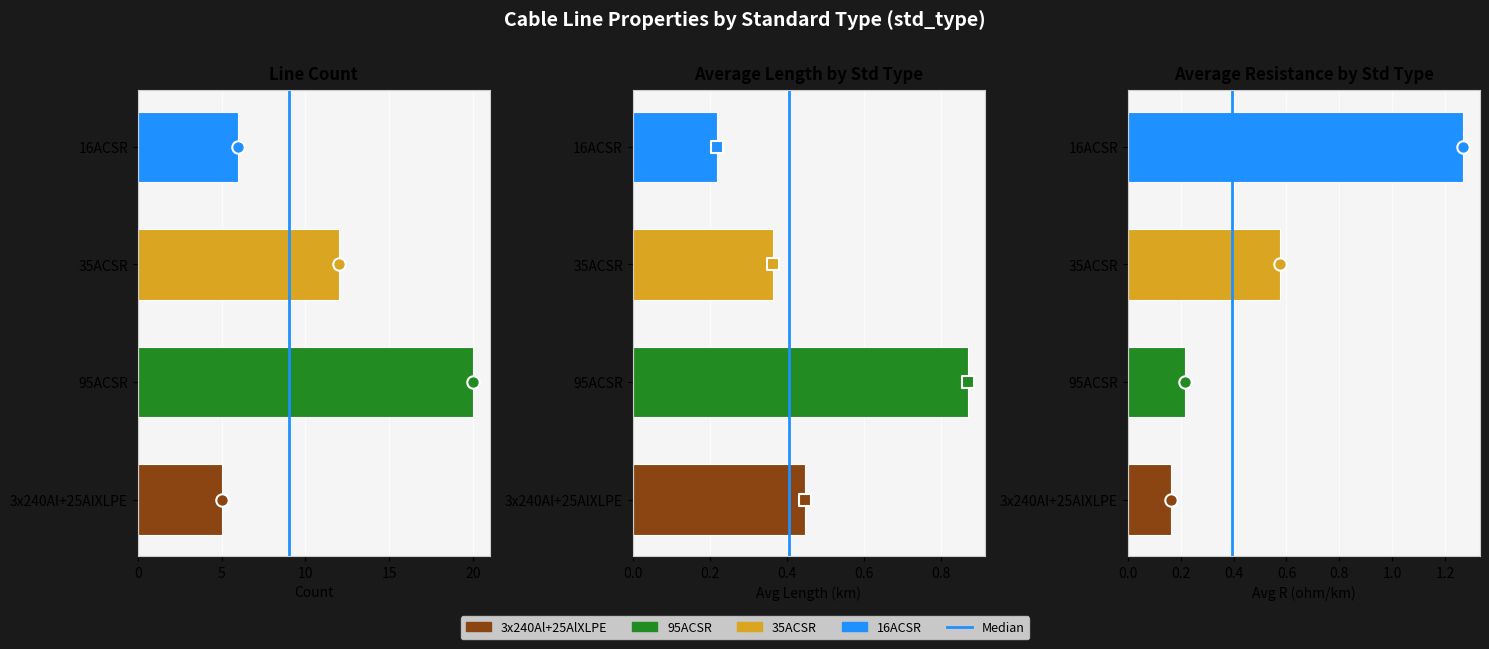

Which series contains the highest Y value?

count